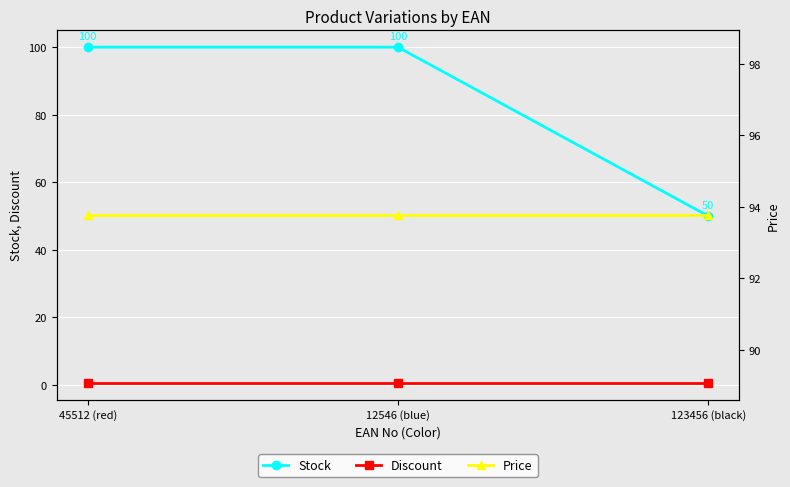

List the series in order of their peak value, highest first.

Stock, Price, Discount